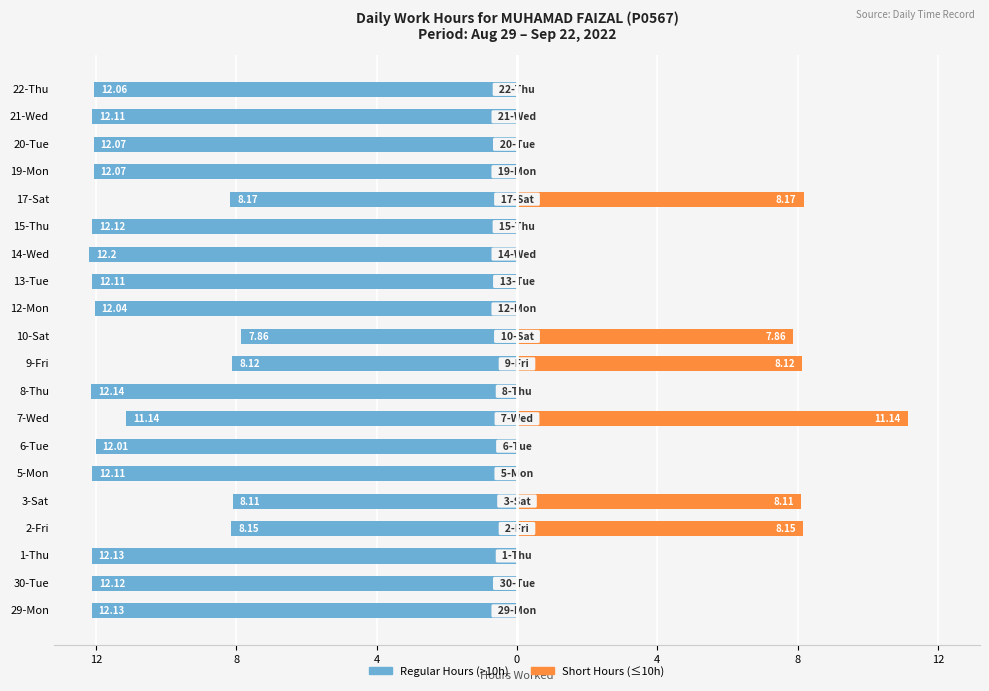

The value of Regular Hours at 3-Sat is -8.1. True or false?

True